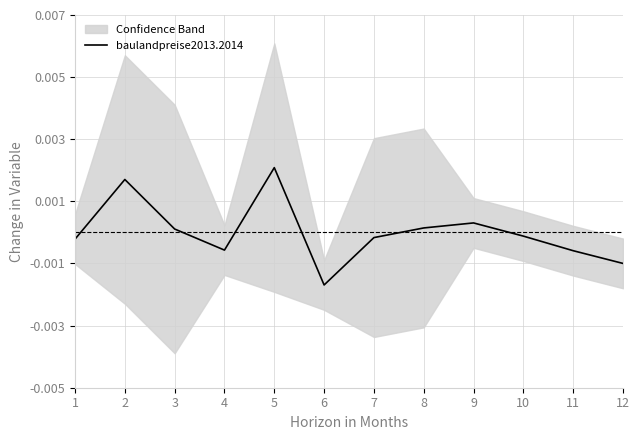

List the labels in order of value, largest first.

5, 2, 9, 8, 3, 10, 7, 1, 4, 11, 12, 6